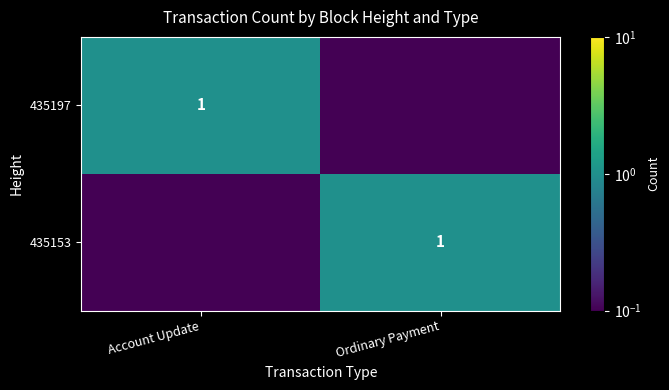

True or false: 435153 has a value of 0.3 at Ordinary Payment.

False